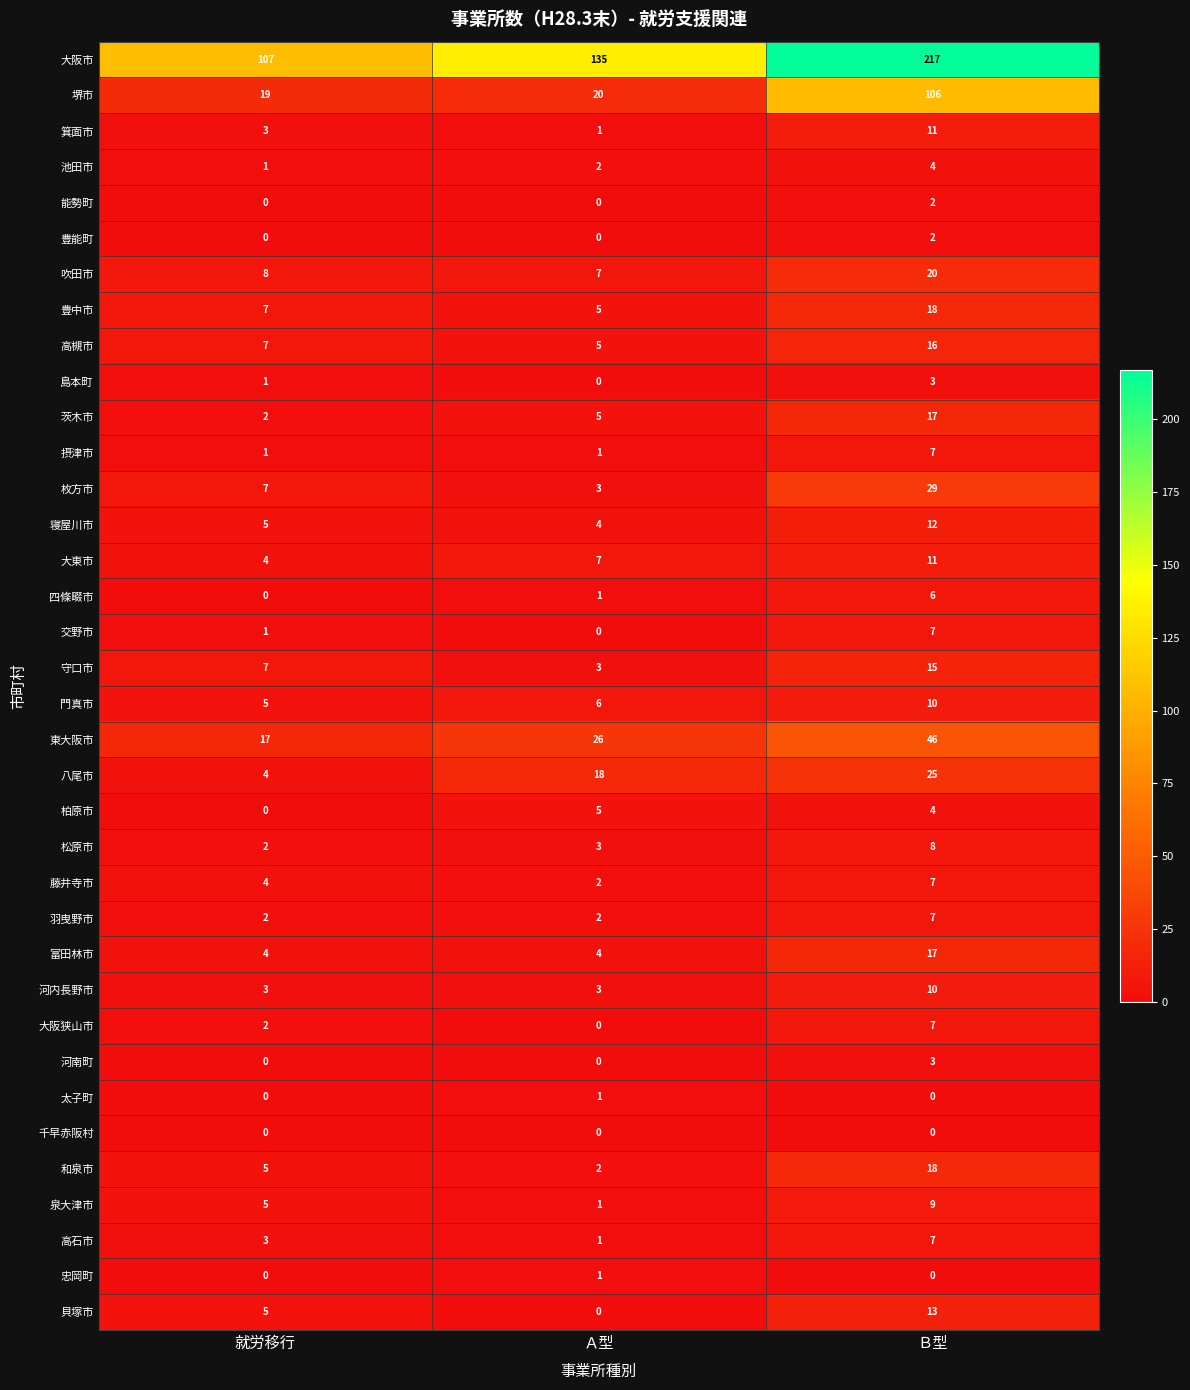

What is the difference between the maximum and second lowest values in the 高石市 series?

4